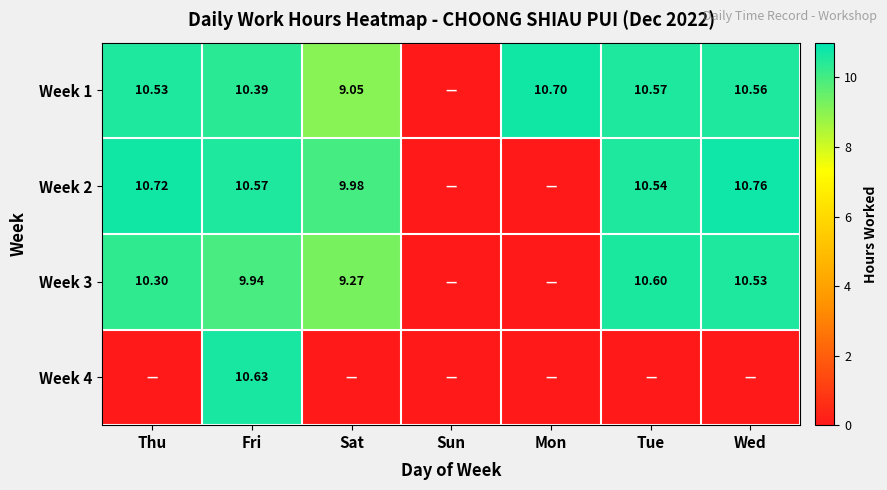

What is the maximum value for Week 1?

10.7